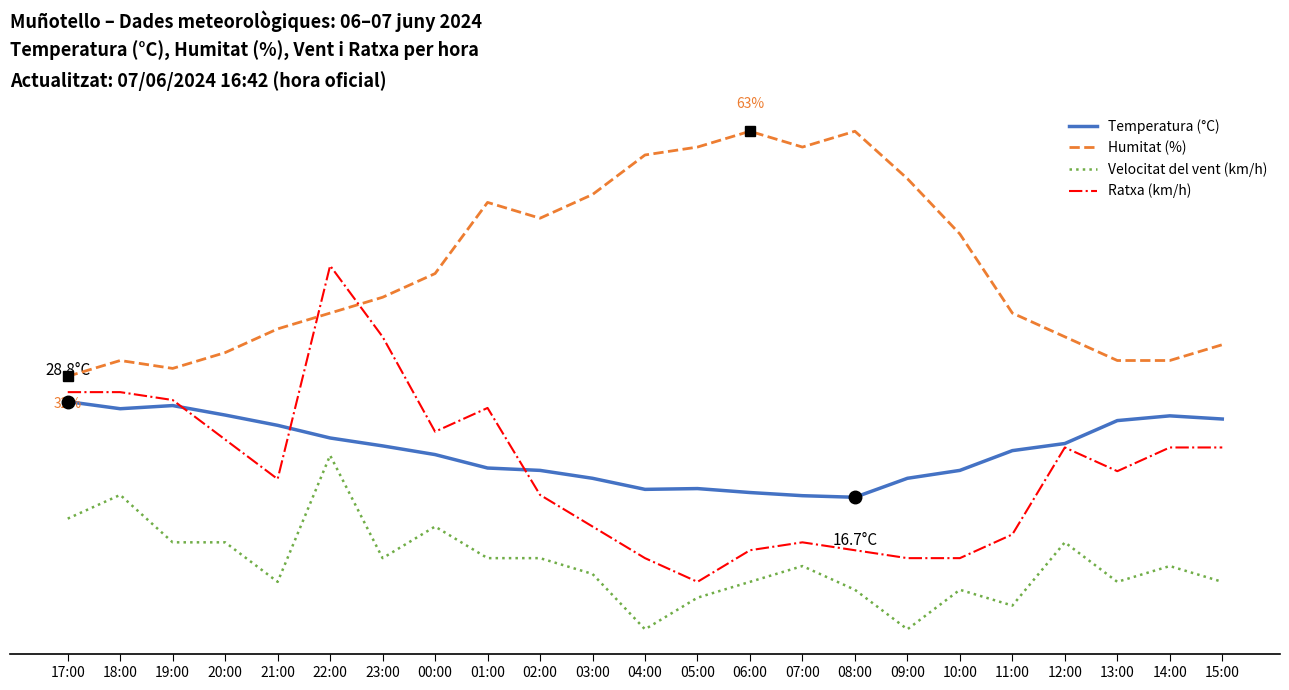

How many data points does each series have?

23